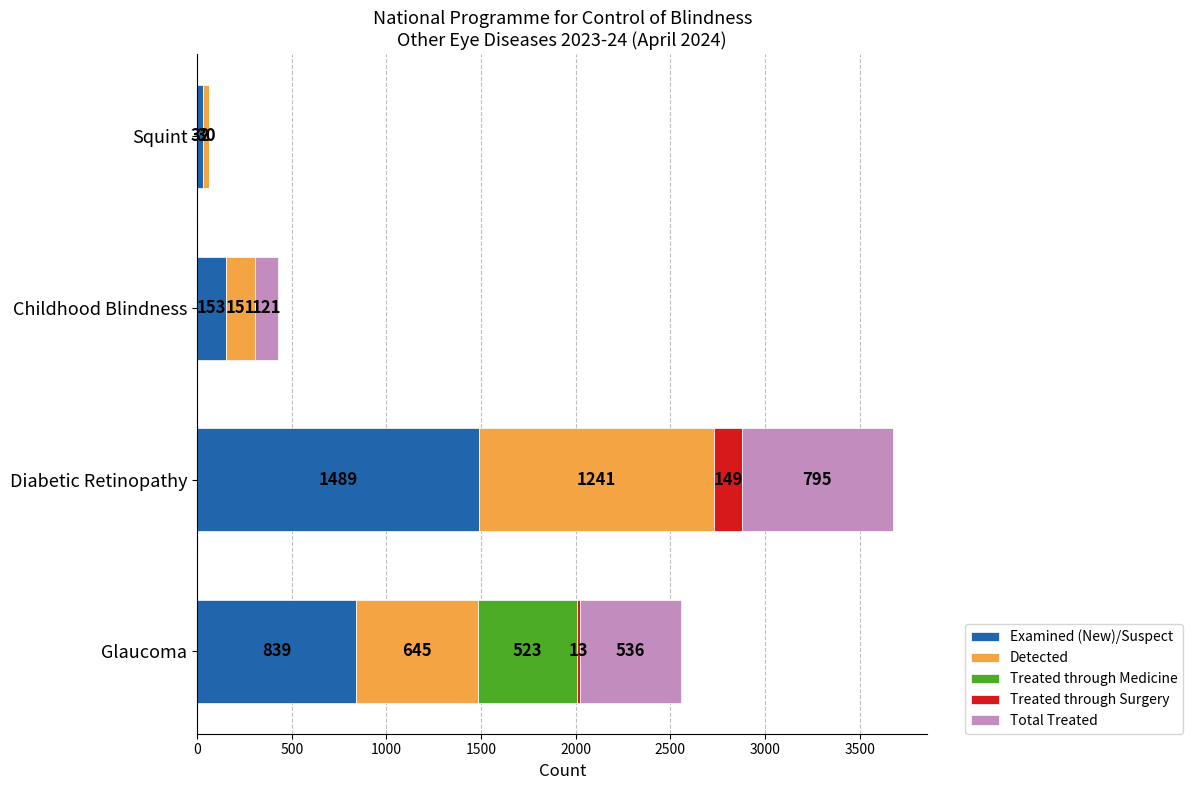

At which category is the sum across all series the highest?

Diabetic Retinopathy